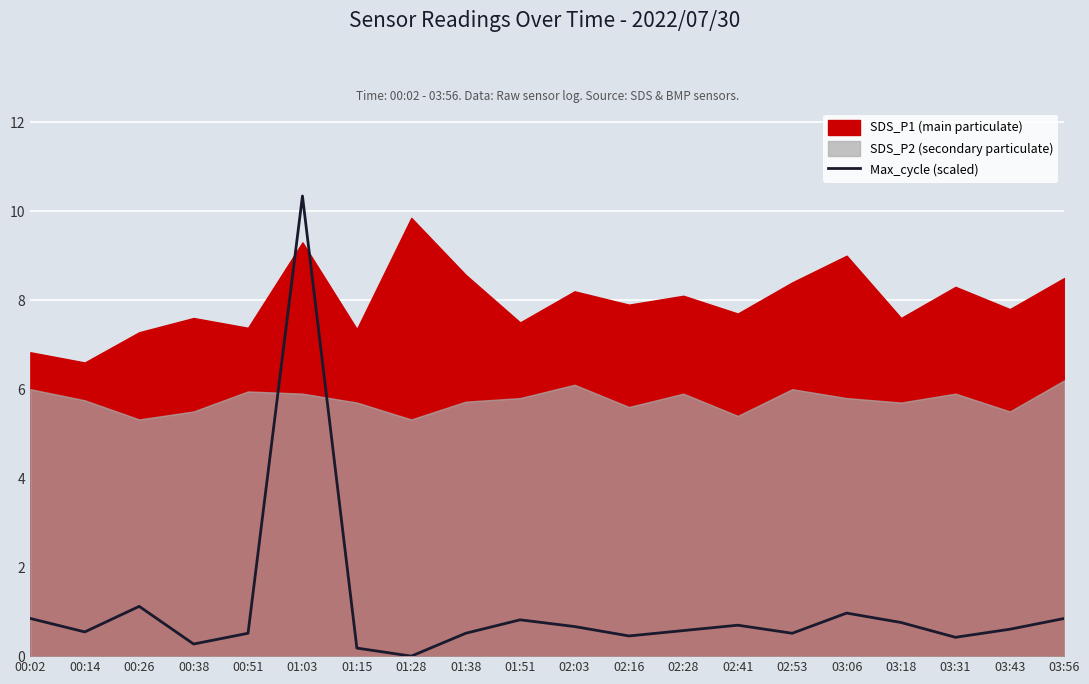

List the labels in order of value, largest first.

01:03, 00:26, 03:06, 00:02, 03:56, 01:51, 03:18, 02:41, 02:03, 03:43, 02:28, 00:14, 00:51, 01:38, 02:53, 02:16, 03:31, 00:38, 01:15, 01:28